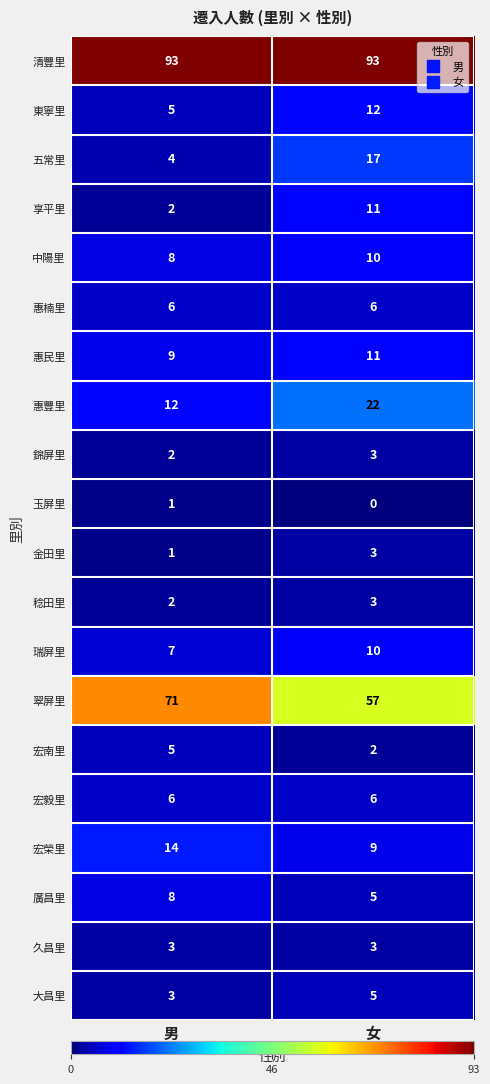

Rank the categories by 惠豐里 value from lowest to highest.

男, 女